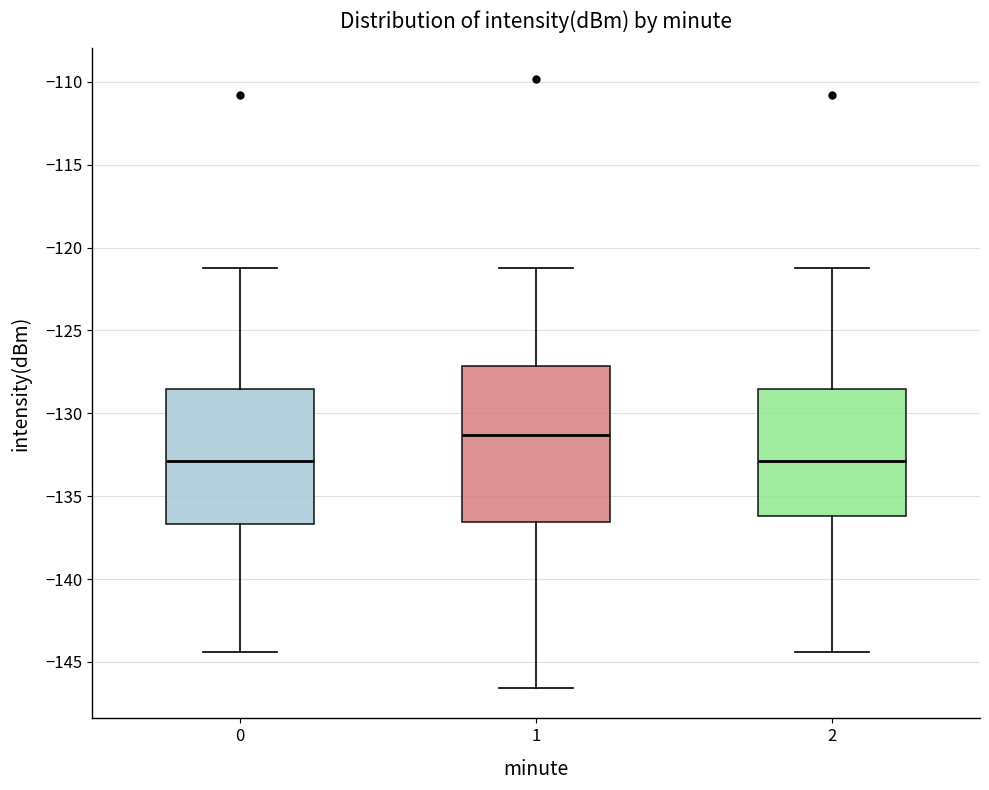

Where does the lower whisker of the box at x = 2 end on the y-axis? The values are not printed on the chart, so give them approximately, as read against the axis.

-144.5